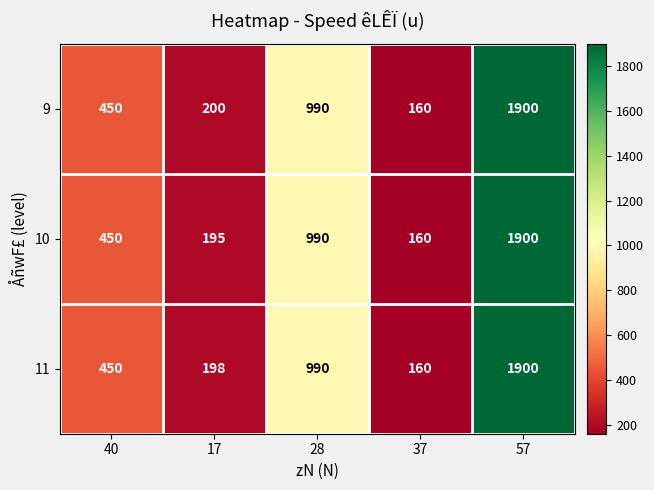

The 9 series shows 990 at 28. True or false?

True